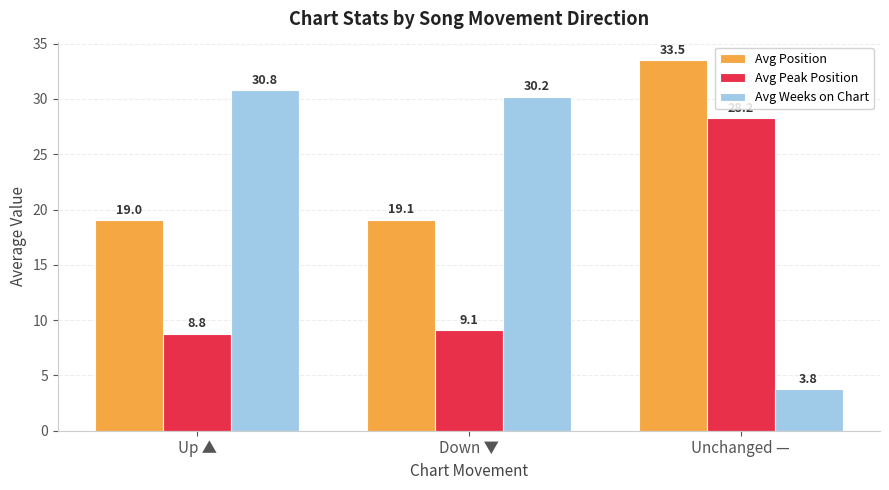

Rank the series by their average value, from lowest to highest.

Avg Peak Position, Avg Weeks on Chart, Avg Position